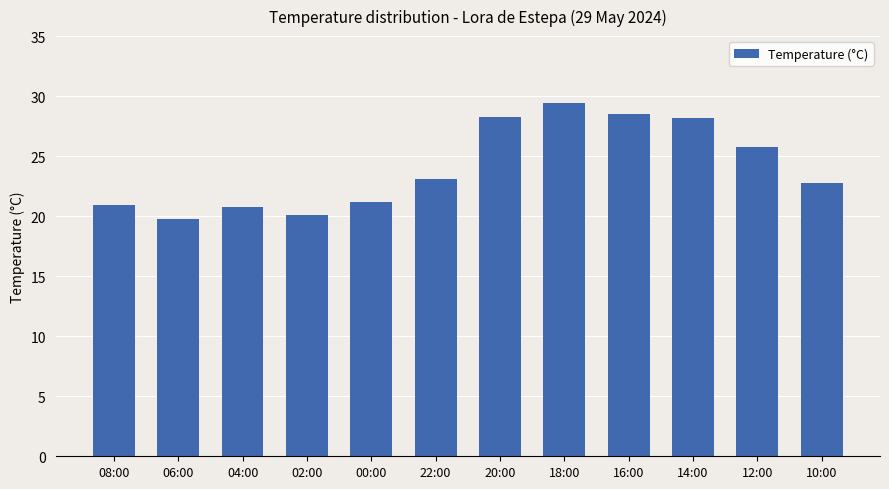

Count the number of values greater than 23.

6